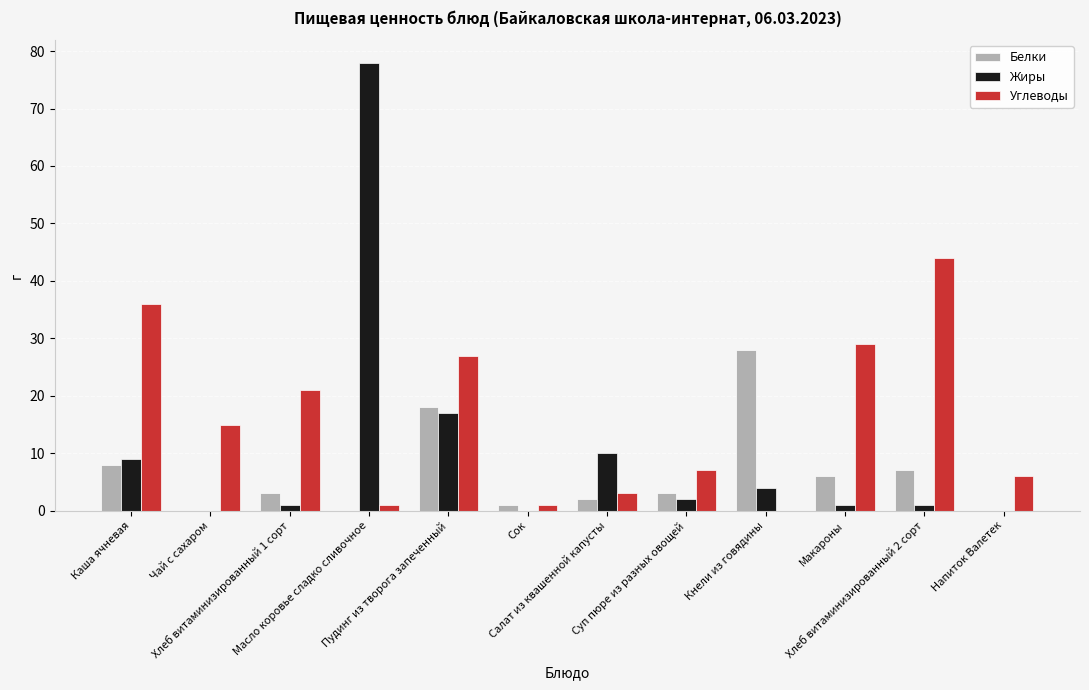

How many categories are shown in the chart?

12